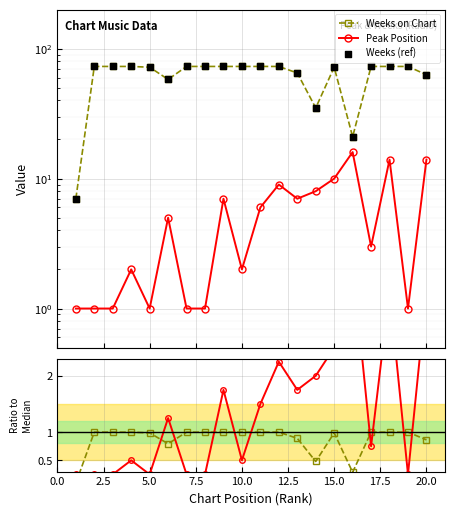

Which series has the largest Y range (max minus min)?

Weeks (ref)